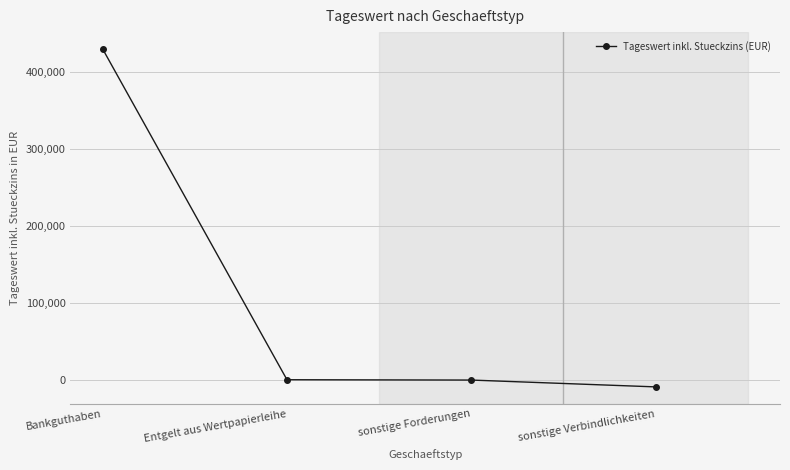

What is the value of the 3rd point from the left?

-0.3